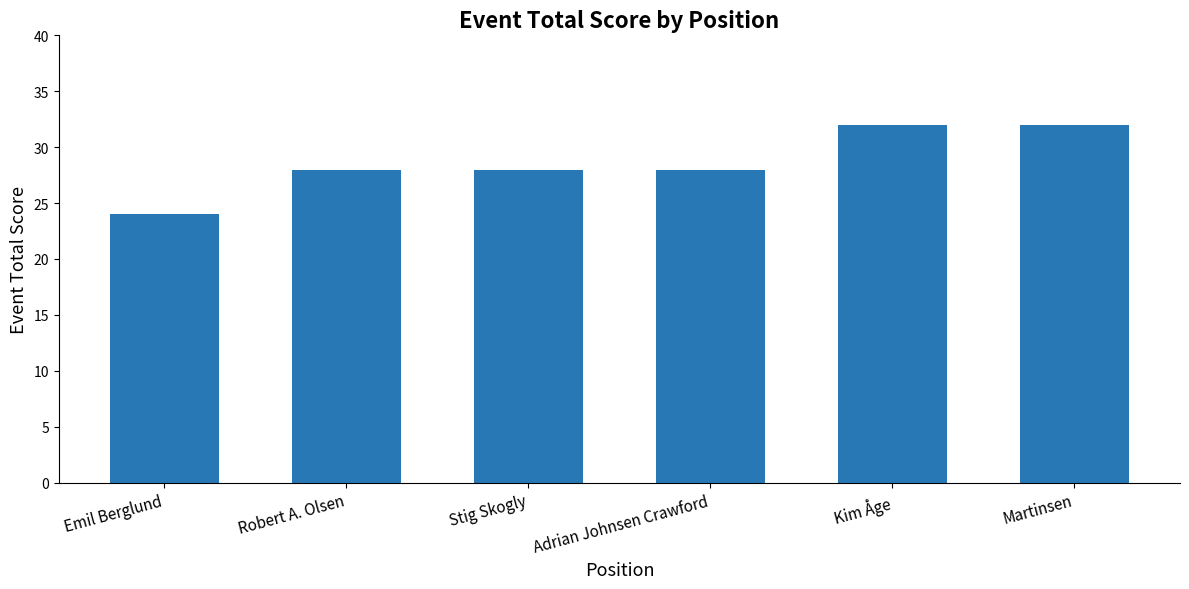

Reading left to right, extract all data points from this chart.

Emil Berglund=24	Robert A. Olsen=28	Stig Skogly=28	Adrian Johnsen Crawford=28	Kim Åge=32	Martinsen=32